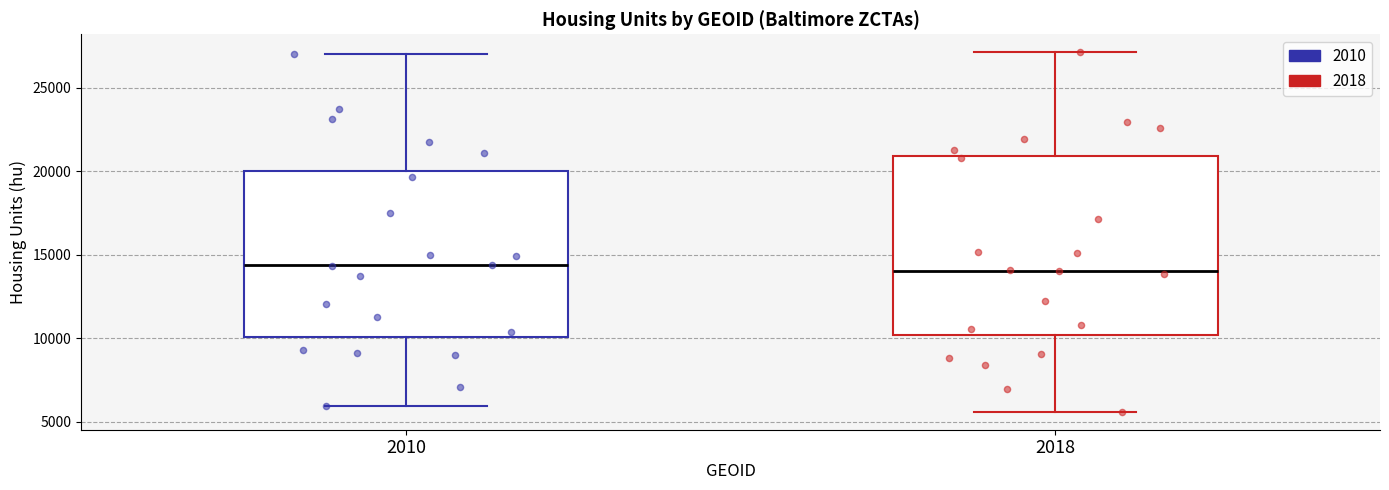

Reading left to right, transcribe this box plot: for each box, give where its median line is, the range the box spans, and where its two whiskers end, as read against the y-axis. The values are not printed on the chart, so give them approximately, as read against the axis.

2010: median 14500, box 10000 to 20000, whiskers 6000 to 27000
2018: median 14000, box 10000 to 21000, whiskers 5500 to 27000